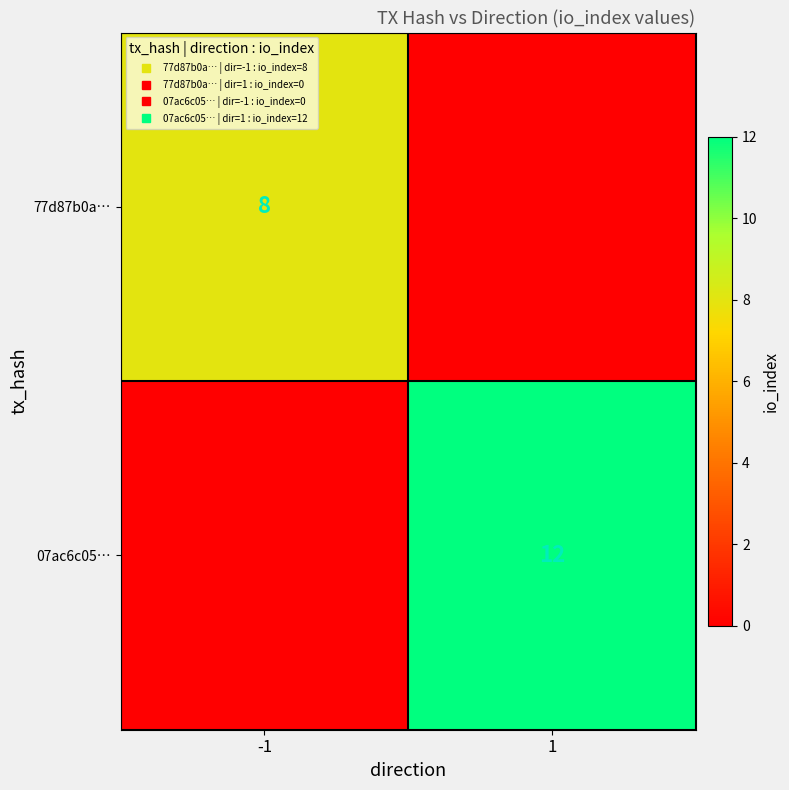

What is the difference between the maximum and minimum values in the 77d87b0a… series?

8